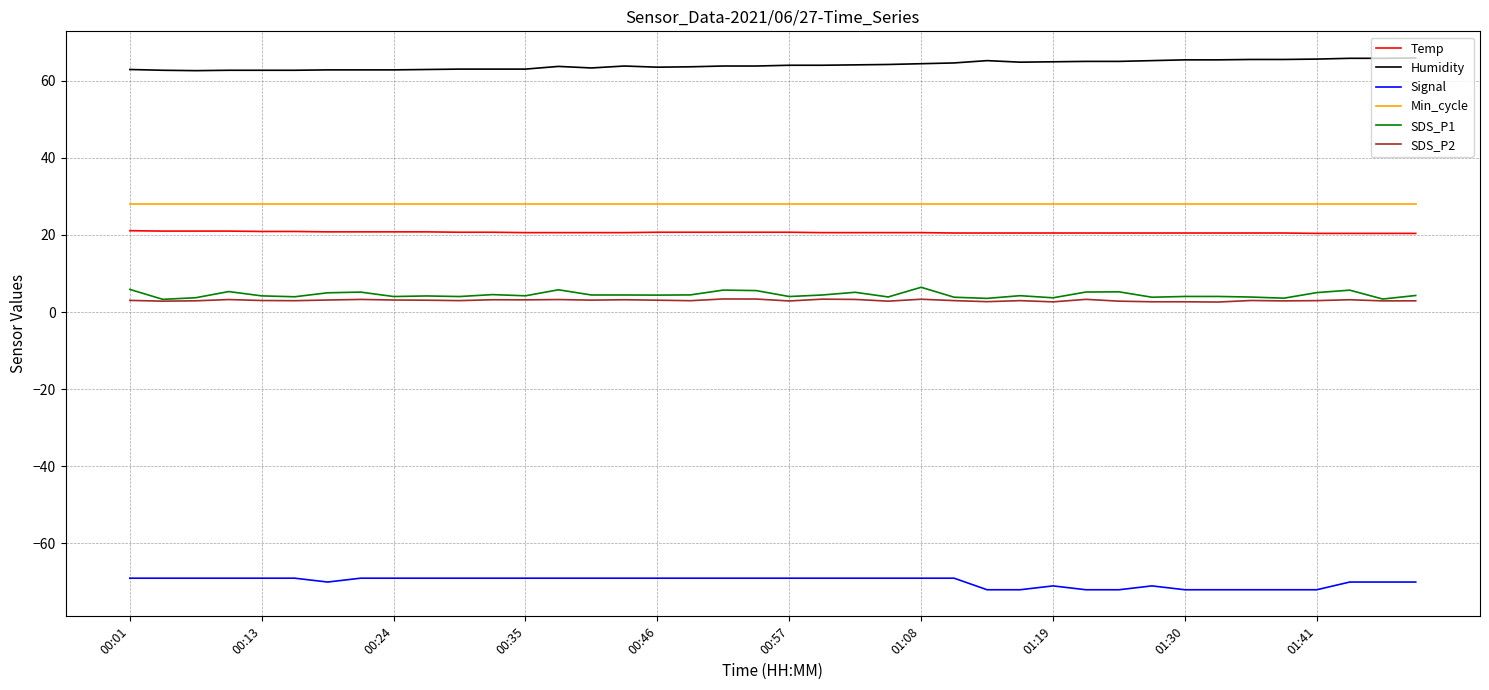

What is the minimum value shown in the chart?

-72.0